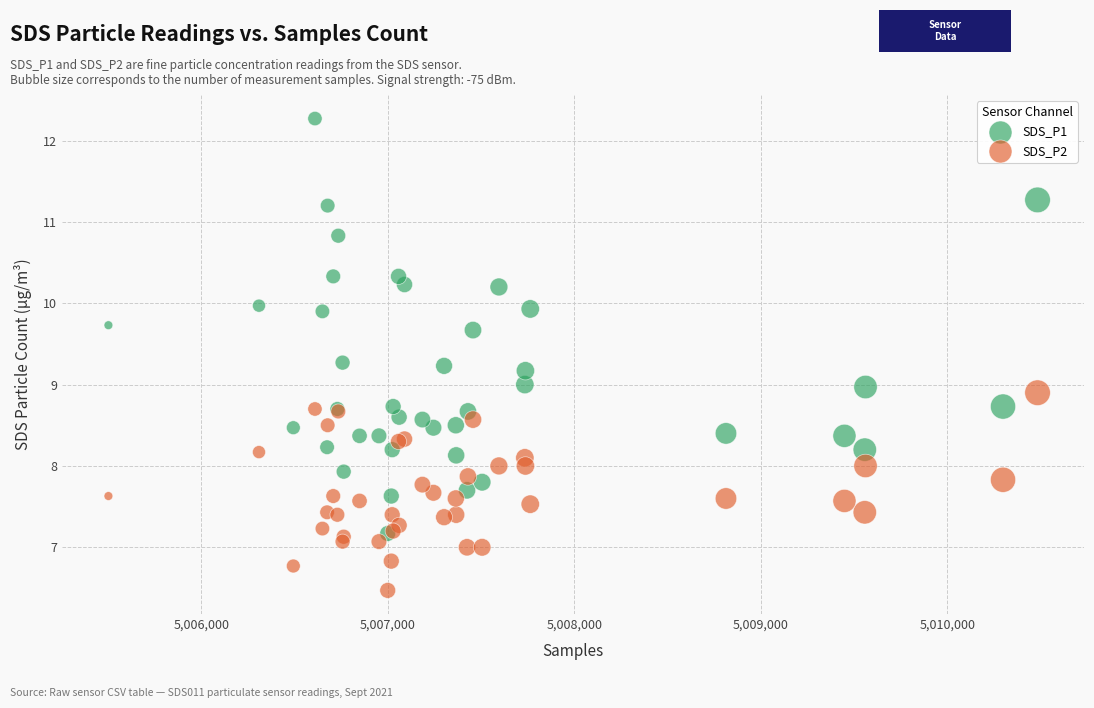

Which series contains the lowest Y value?

SDS_P2